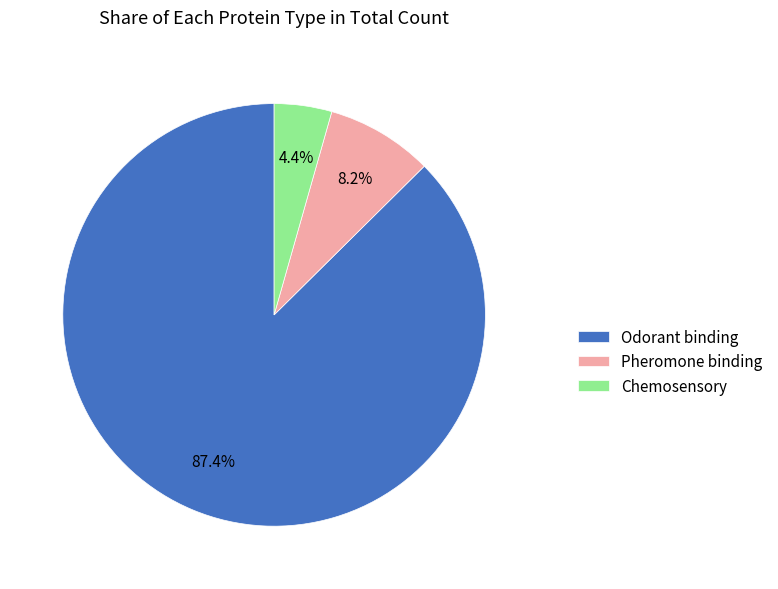

Is there any slice that represents more than half of the pie?

Yes